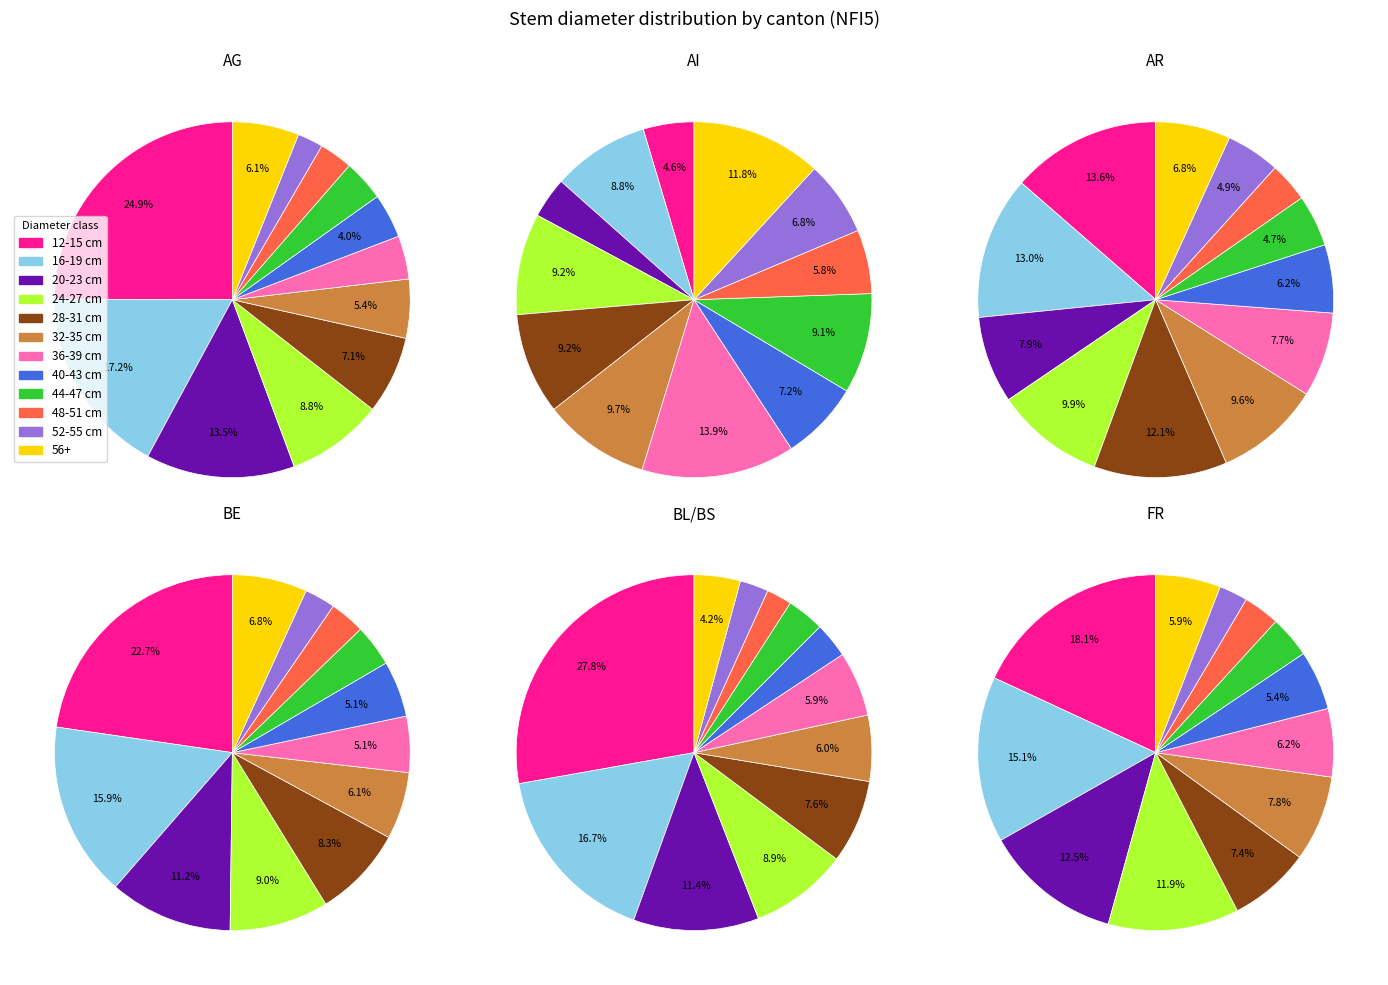

To the nearest percent, what portion does 28-31 cm represent?

8%